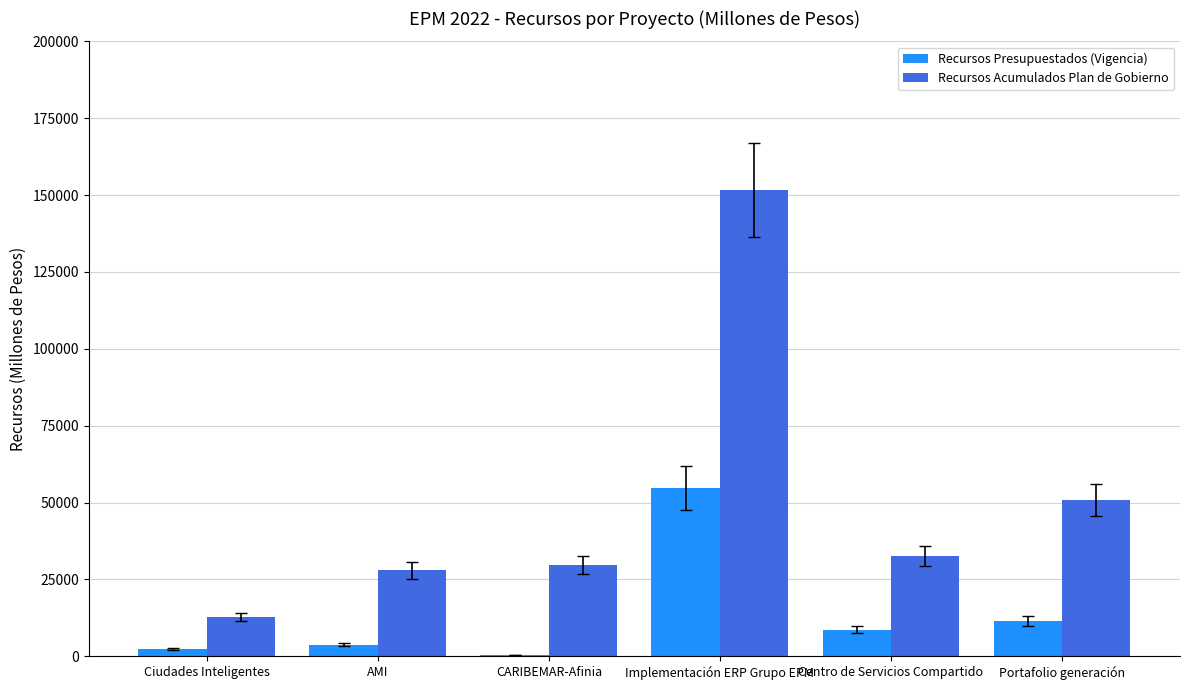

Reading right to left, transcribe all the data shown in this chart.

Recursos Presupuestados (Vigencia): Portafolio generación=11514.1	Centro de Servicios Compartido=8720.3	Implementación ERP Grupo EPM=54838.0	CARIBEMAR-Afinia=401.0	AMI=3837.3	Ciudades Inteligentes=2500.0
Recursos Acumulados Plan de Gobierno: Portafolio generación=50809.0	Centro de Servicios Compartido=32718.0	Implementación ERP Grupo EPM=151655.0	CARIBEMAR-Afinia=29682.0	AMI=27995.0	Ciudades Inteligentes=12723.5